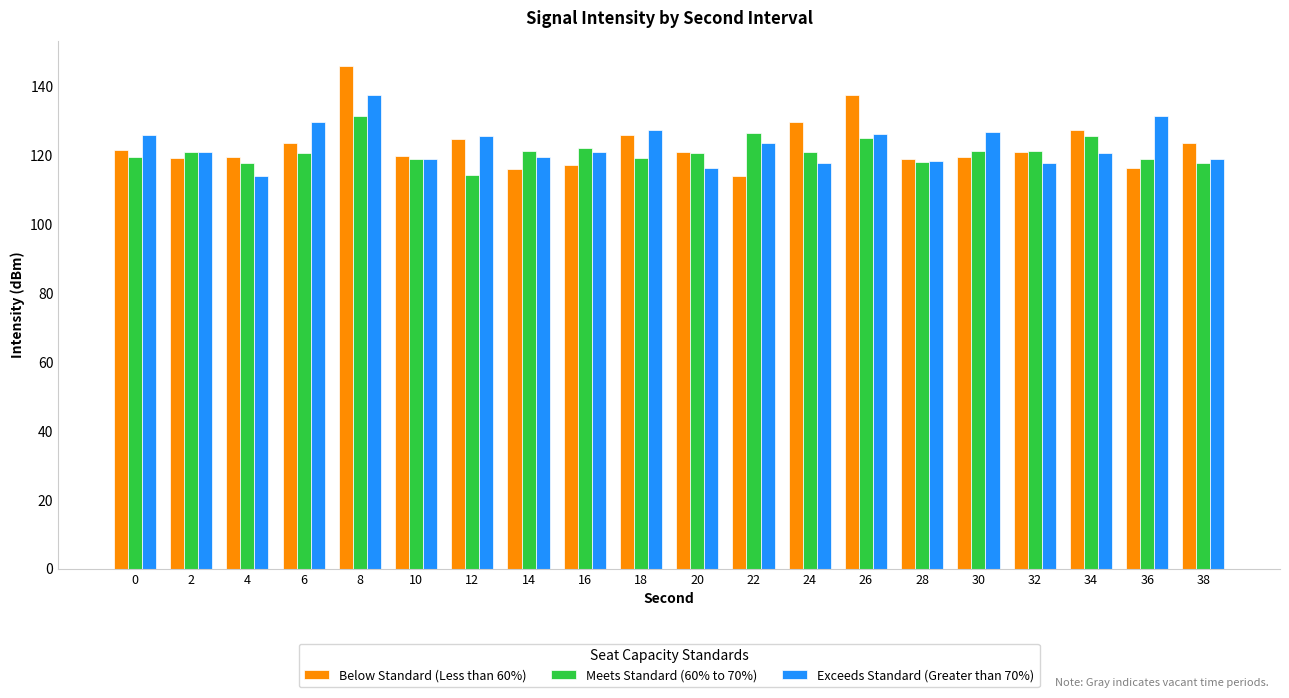

Which category has the highest value across all series?

8